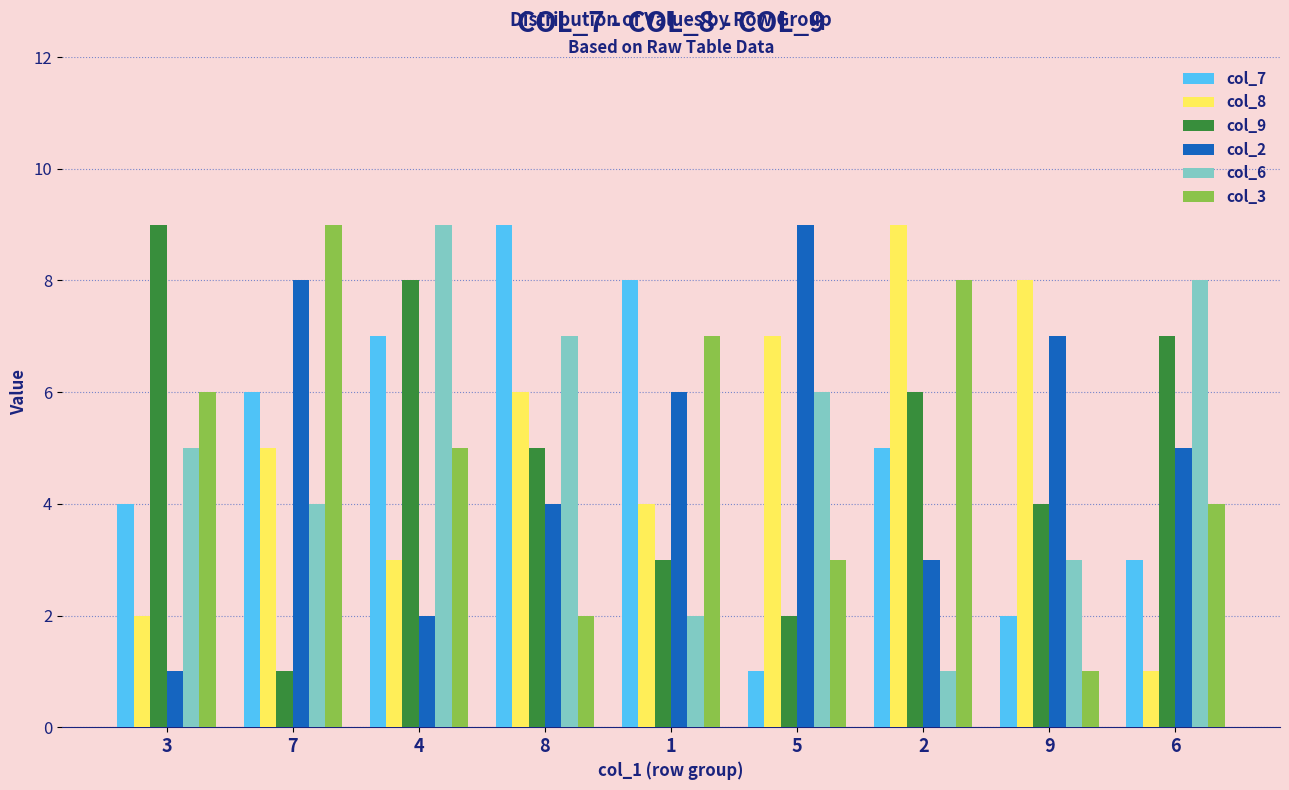

How many distinct data groups are displayed?

6